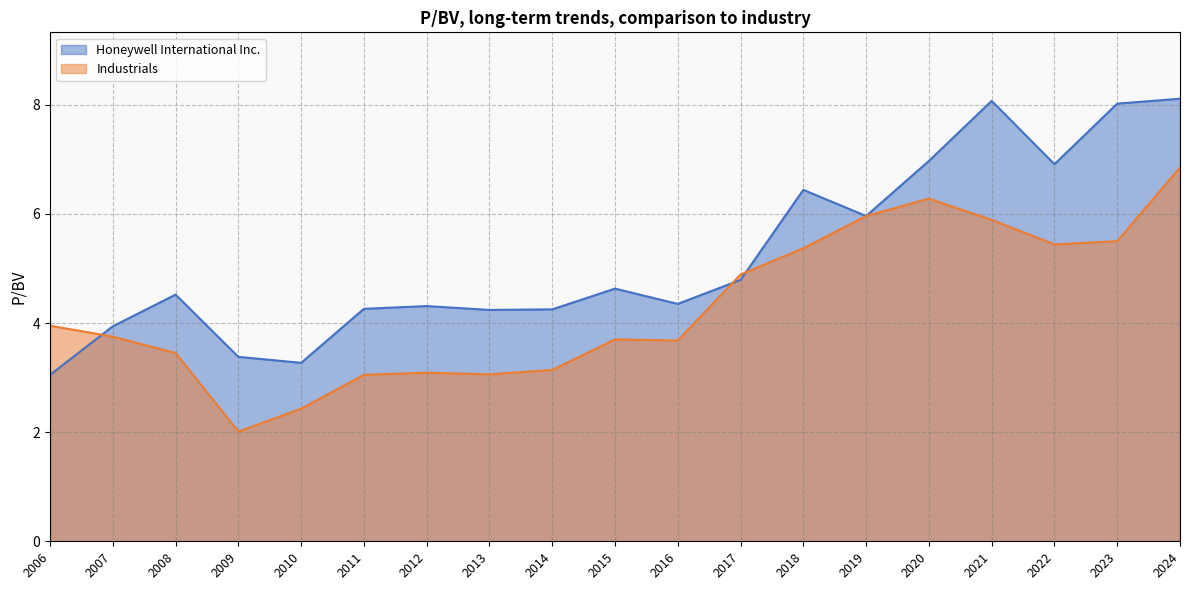

How many times do Honeywell International Inc. and Industrials cross each other?

3